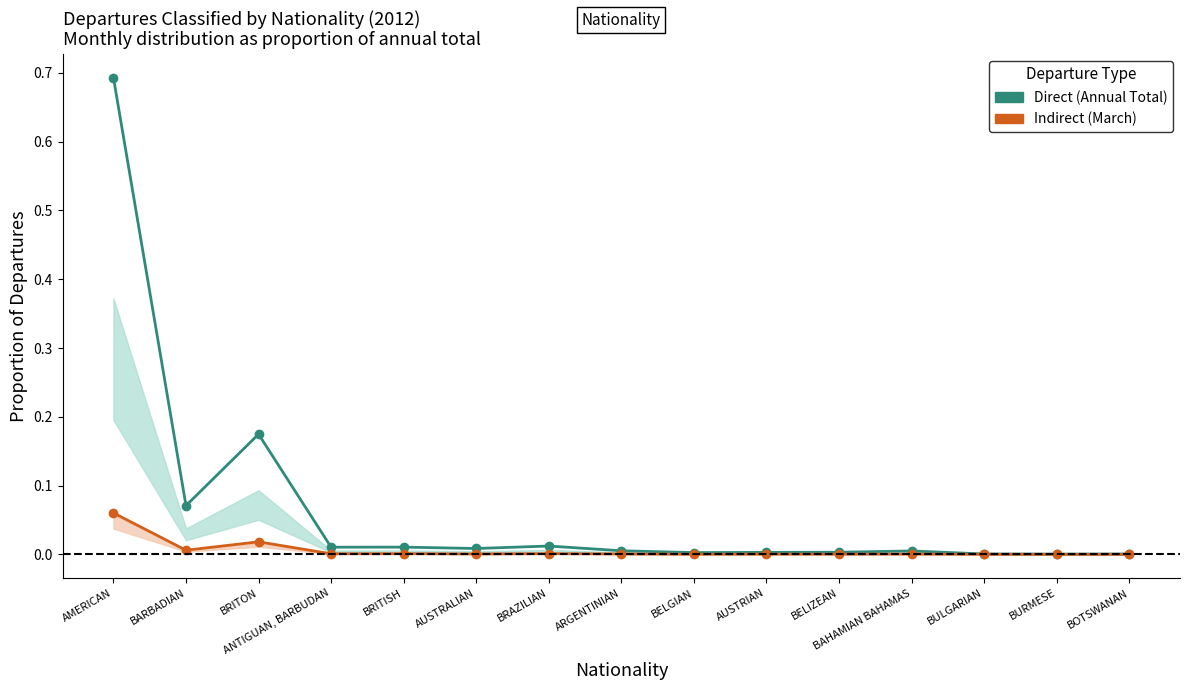

Which has a higher value, AMERICAN or BARBADIAN?

AMERICAN